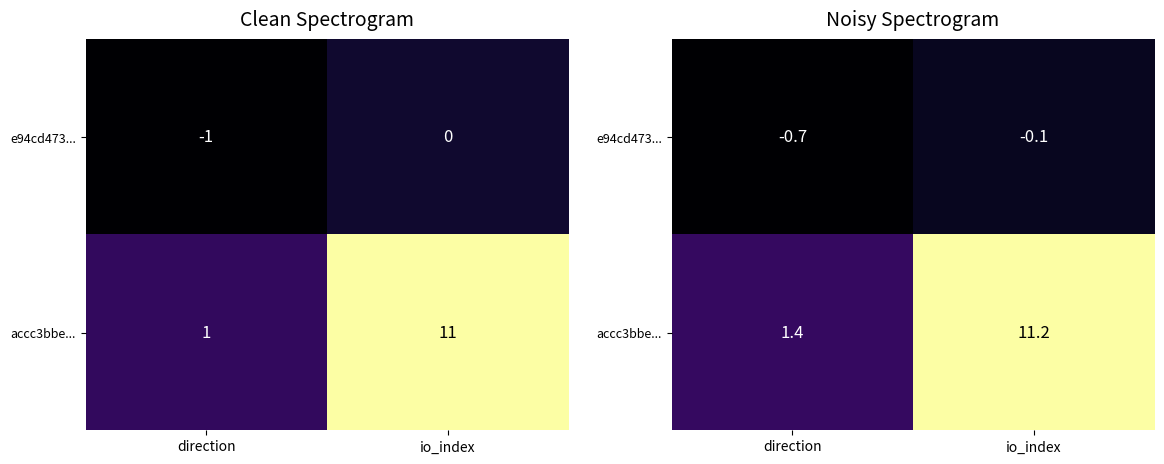

List the labels in order of e94cd473... value, smallest first.

direction, io_index